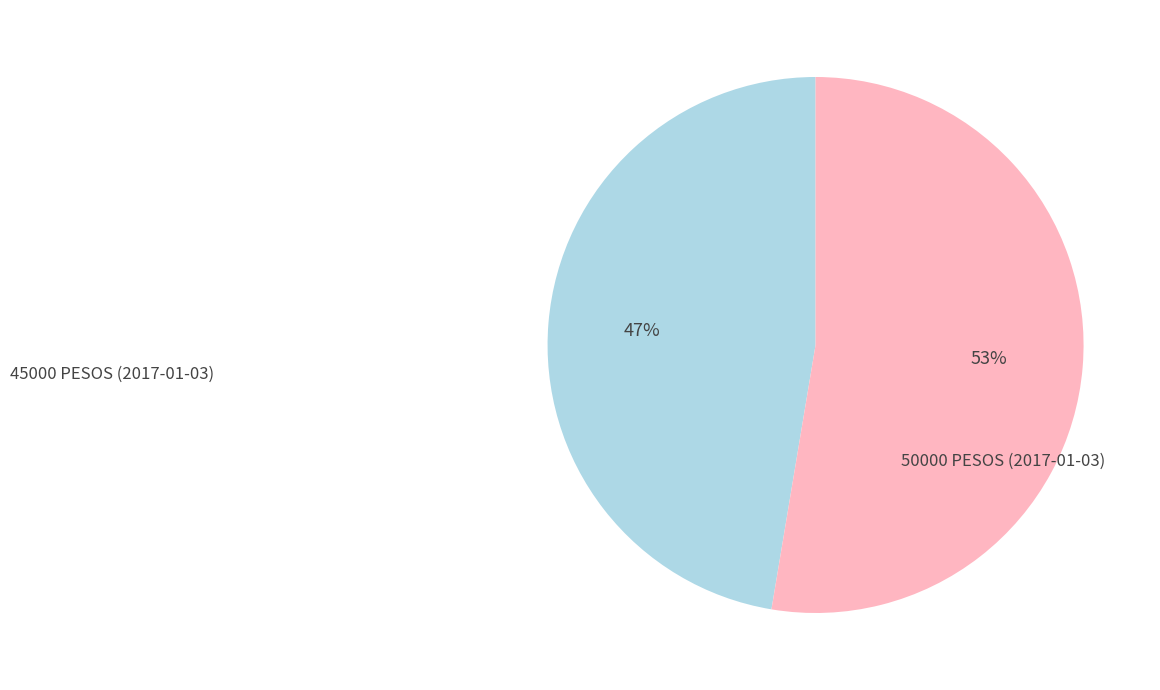

Is there a majority slice in this chart?

Yes